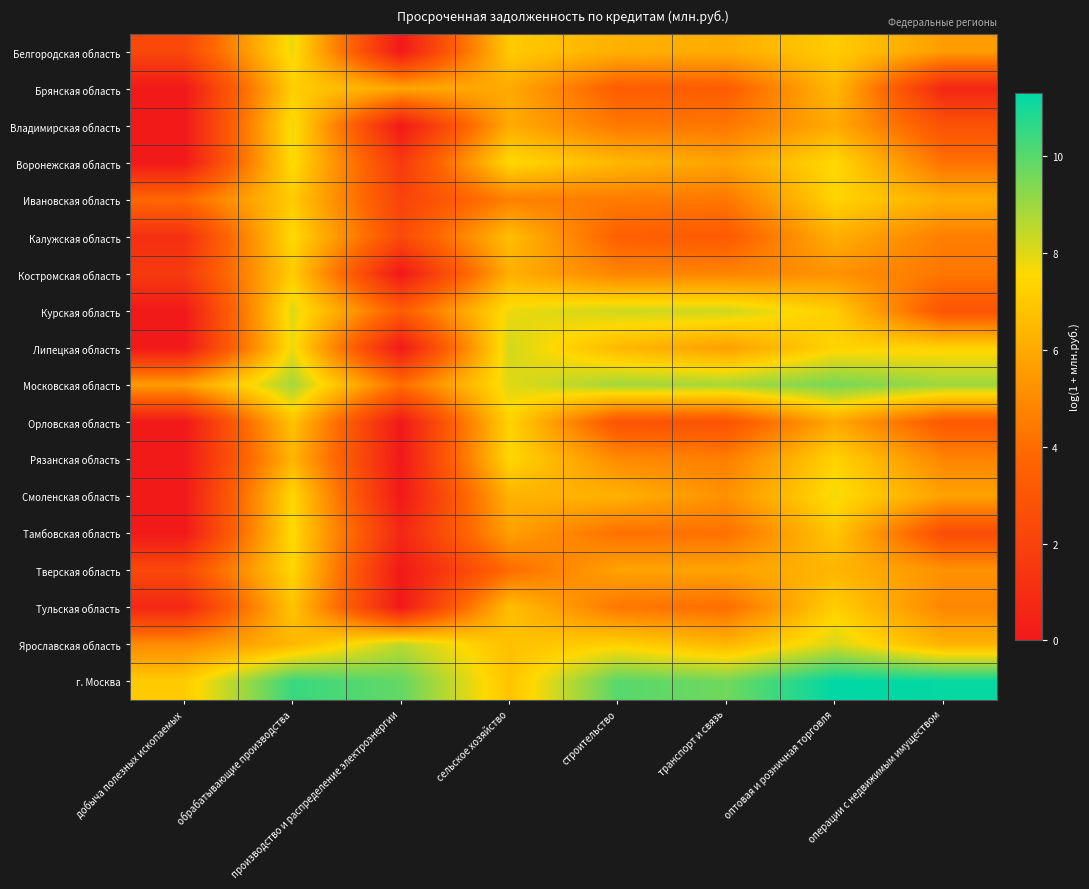

Which series has the largest total across all categories?

г. Москва